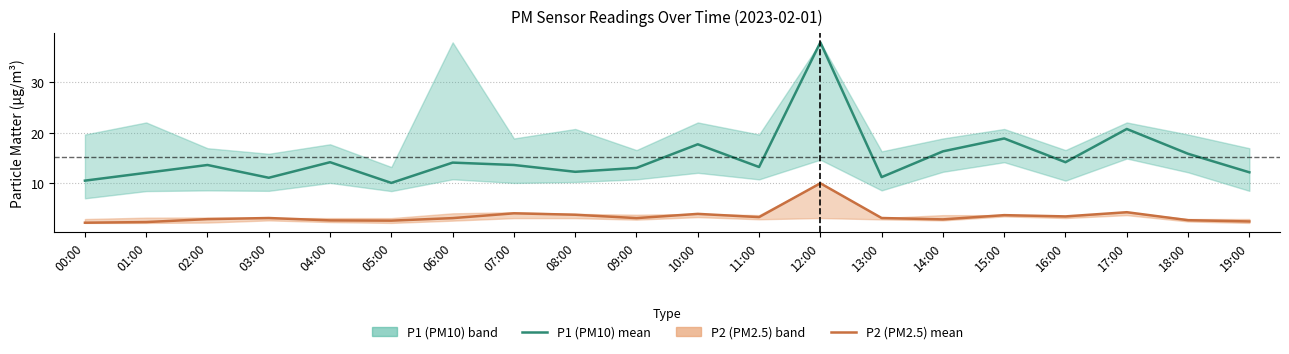

What value does the P2 (PM2.5) mean series have at 17:00?

4.2